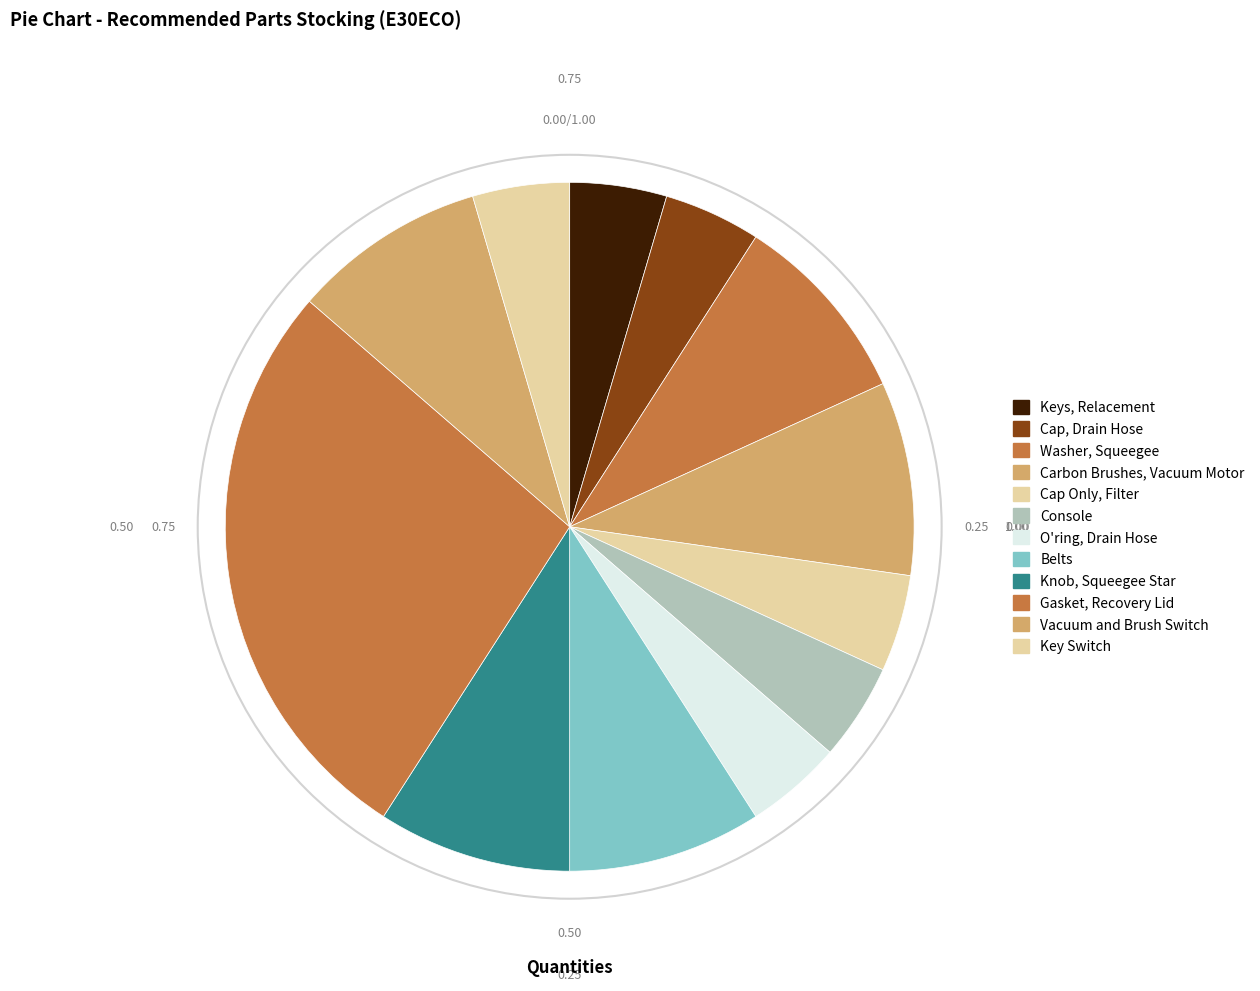

Is it true that Key Switch is 5% of the pie?

True